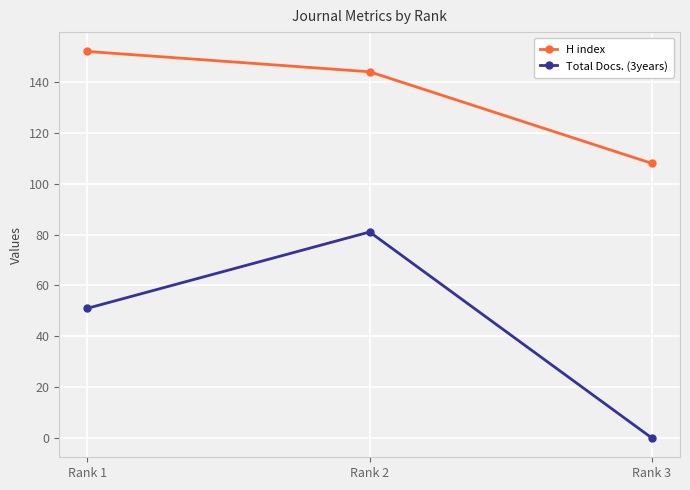

How many distinct data groups are displayed?

2